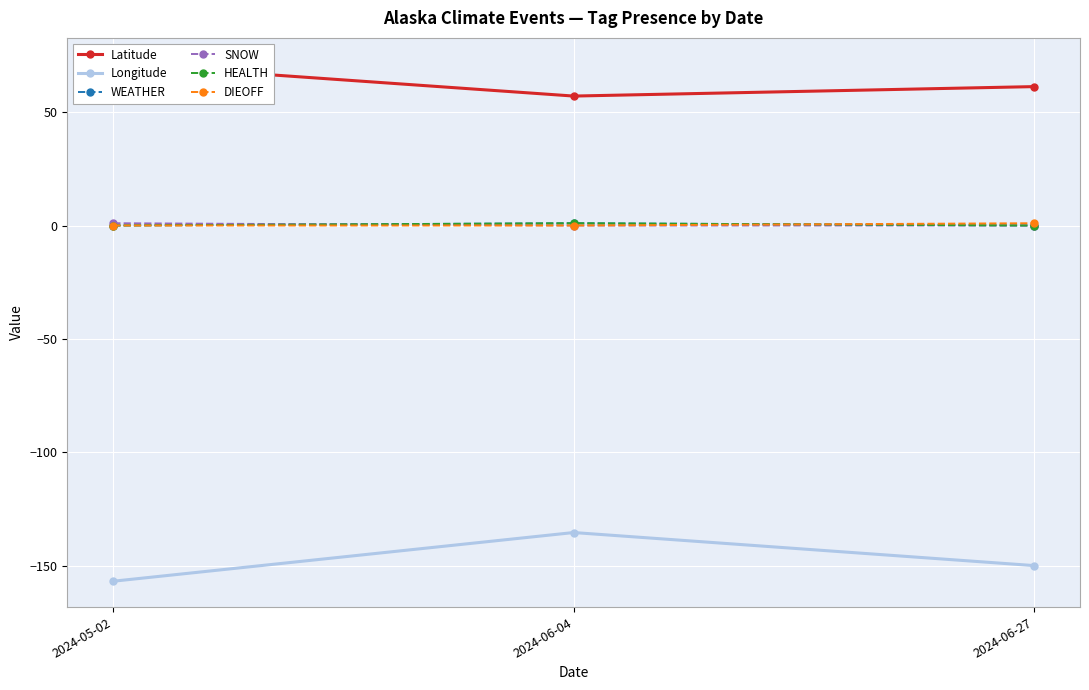

At how many categories does at least one series exceed -56?

3